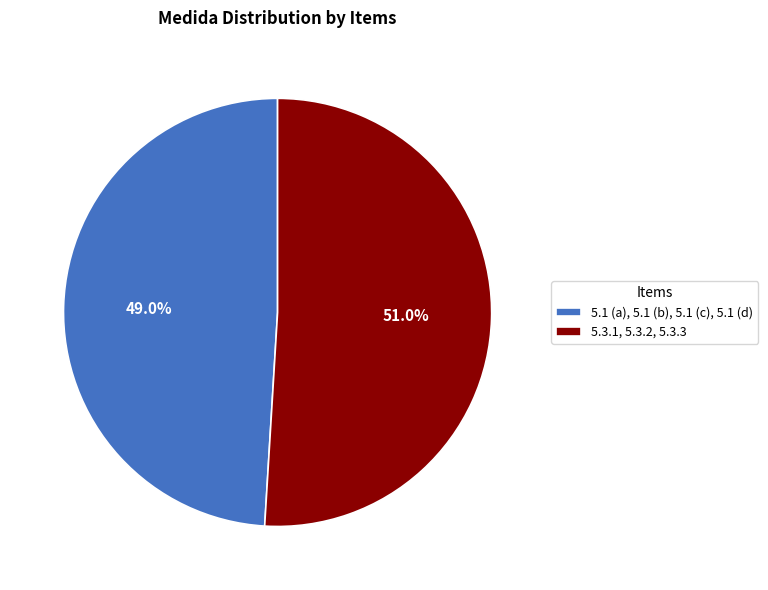

Rank the categories by value from lowest to highest.

5.1 (a), 5.1 (b), 5.1 (c), 5.1 (d), 5.3.1, 5.3.2, 5.3.3